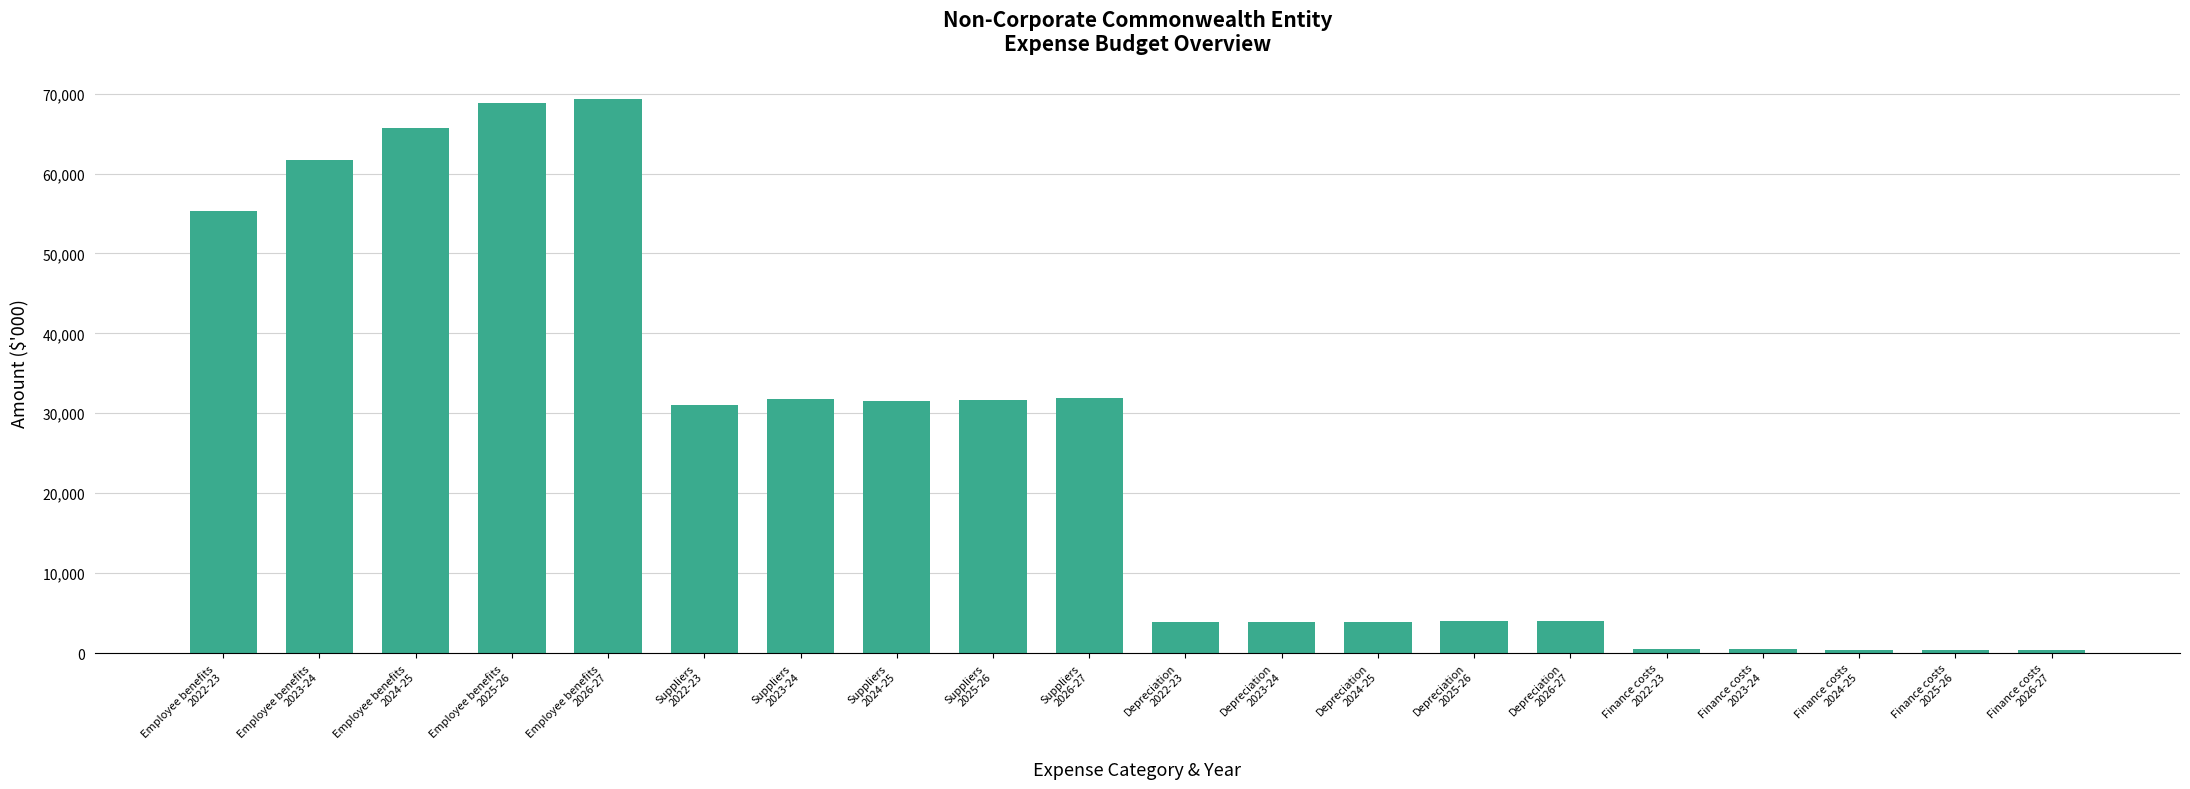

Which has a higher value, Finance costs
2024-25 or Employee benefits
2026-27?

Employee benefits
2026-27